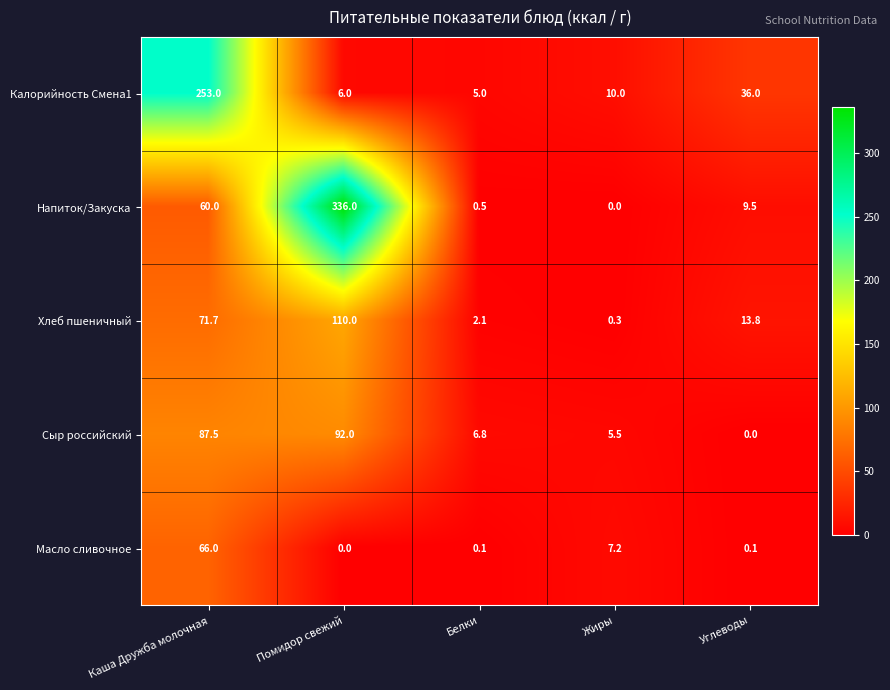

Which label corresponds to the largest value in the chart?

Помидор свежий